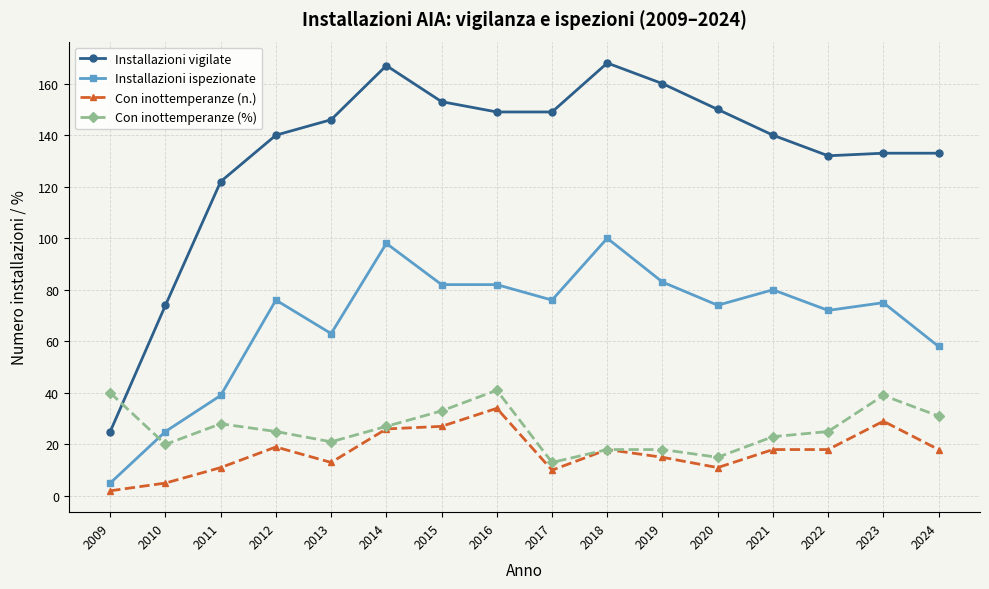

Reading right to left, list all the values displayed in this chart.

Installazioni vigilate: 133	133	132	140	150	160	168	149	149	153	167	146	140	122	74	25
Installazioni ispezionate: 58	75	72	80	74	83	100	76	82	82	98	63	76	39	25	5
Con inottemperanze (n.): 18	29	18	18	11	15	18	10	34	27	26	13	19	11	5	2
Con inottemperanze (%): 31	39	25	23	15	18	18	13	41	33	27	21	25	28	20	40